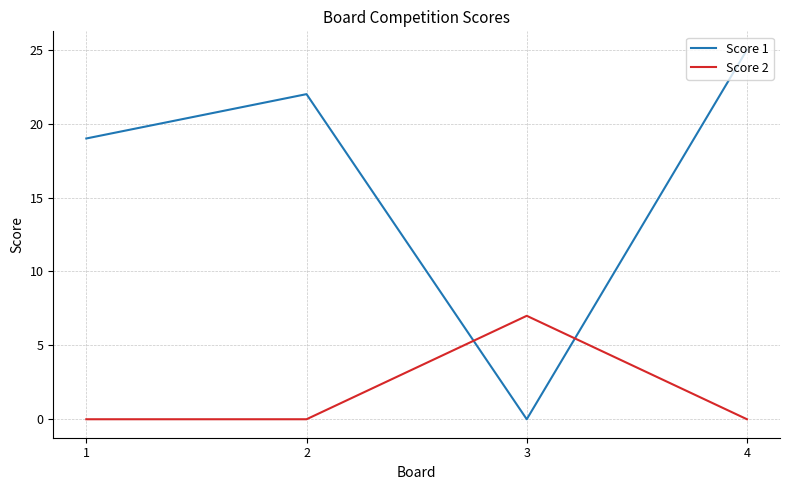

Rank the series by their maximum value, from highest to lowest.

Score 1, Score 2